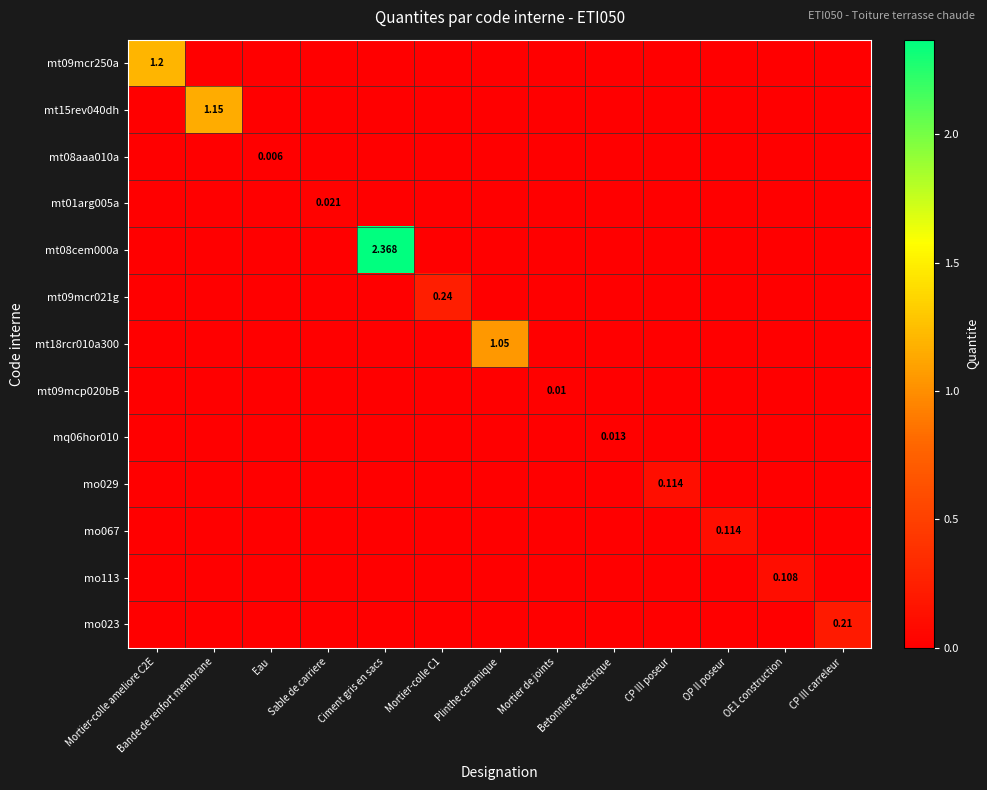

How many distinct data groups are displayed?

13